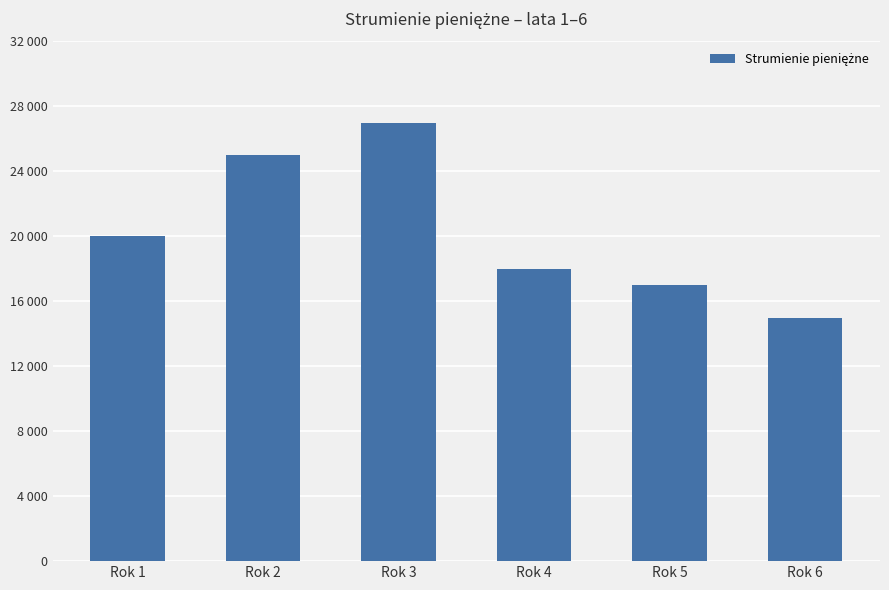

List the labels in order of value, largest first.

Rok 3, Rok 2, Rok 1, Rok 4, Rok 5, Rok 6